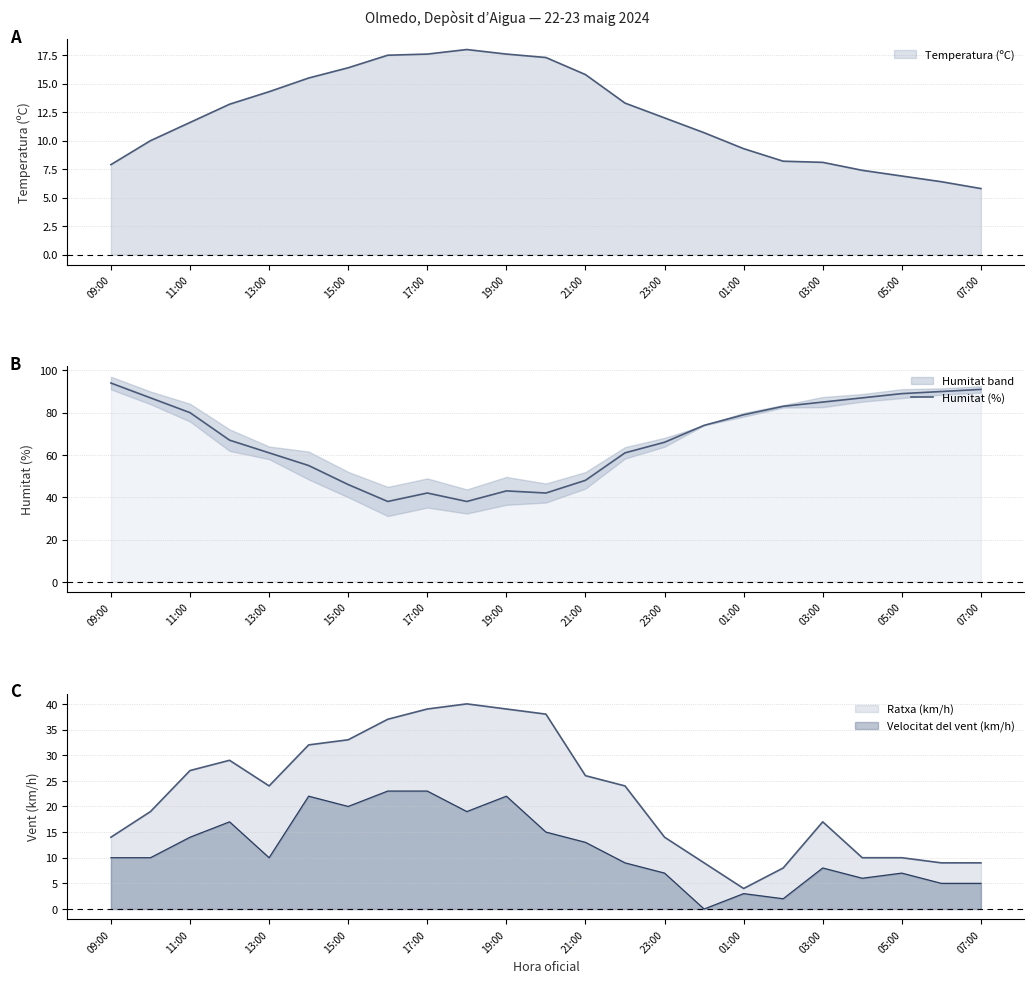

What is the difference between the maximum and minimum values?

56